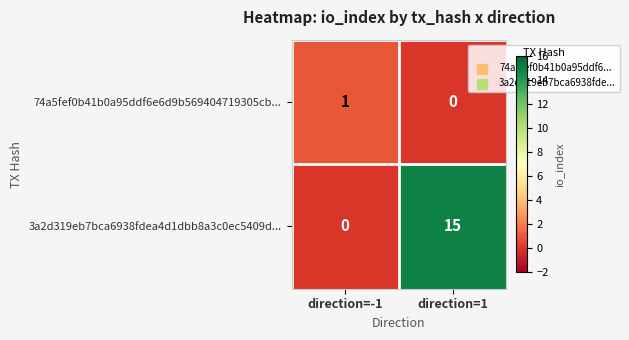

Rank the series by their maximum value, from highest to lowest.

3a2d319eb7bca6938fdea4d1dbb8a3c0ec5409d..., 74a5fef0b41b0a95ddf6e6d9b569404719305cb...